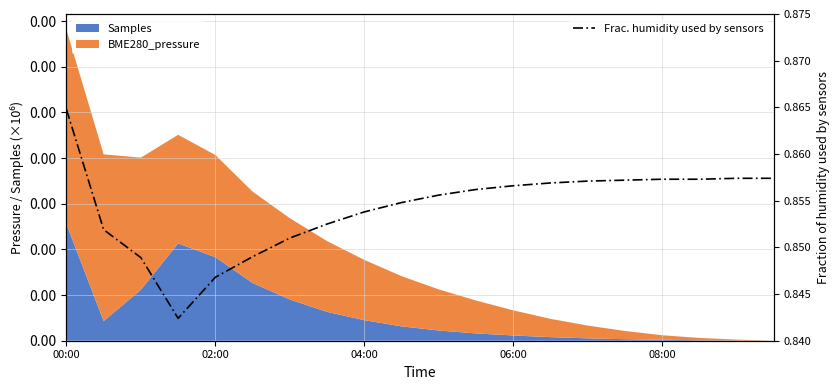

Is it true that the value at 04:00 is 0.9?

True